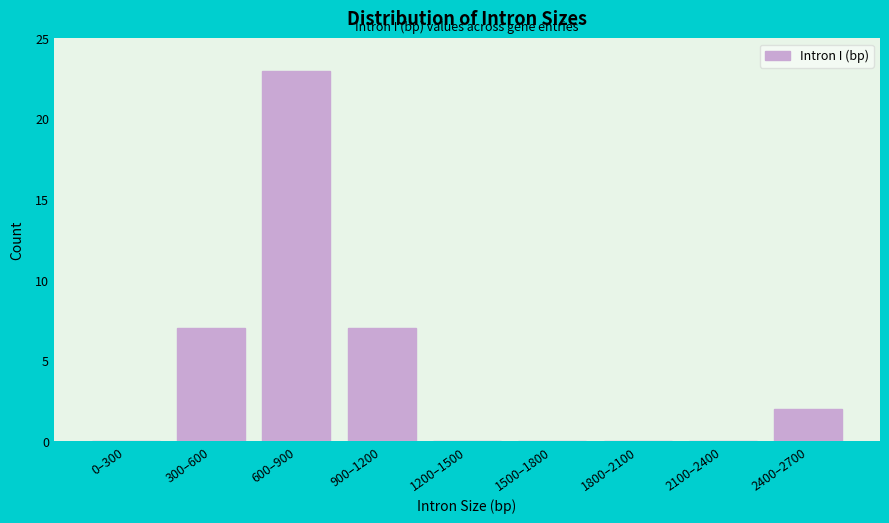

Reading left to right, list all the values displayed in this chart.

0–300=0	300–600=7	600–900=23	900–1200=7	1200–1500=0	1500–1800=0	1800–2100=0	2100–2400=0	2400–2700=2